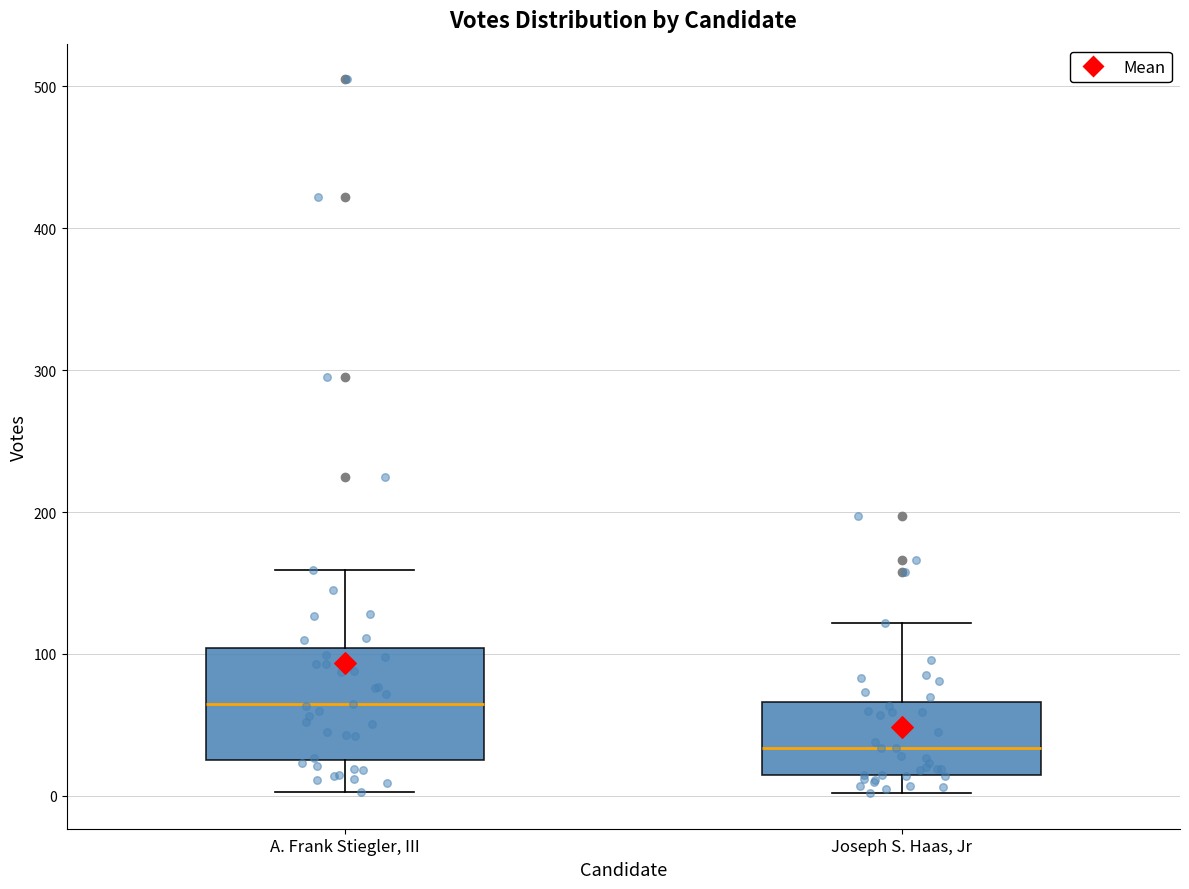

Comparing the boxes themselves (not the whiskers), which one is the tallest?

A. Frank Stiegler, III